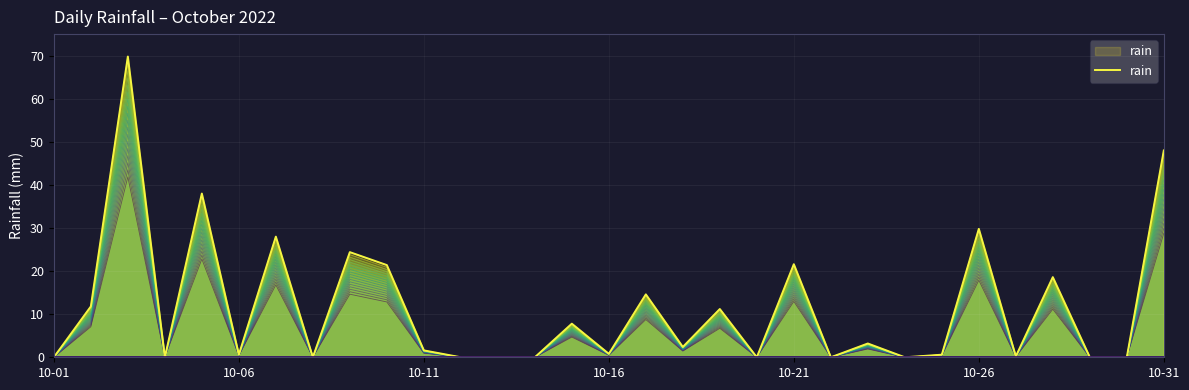

Count the number of data series in this chart.

1